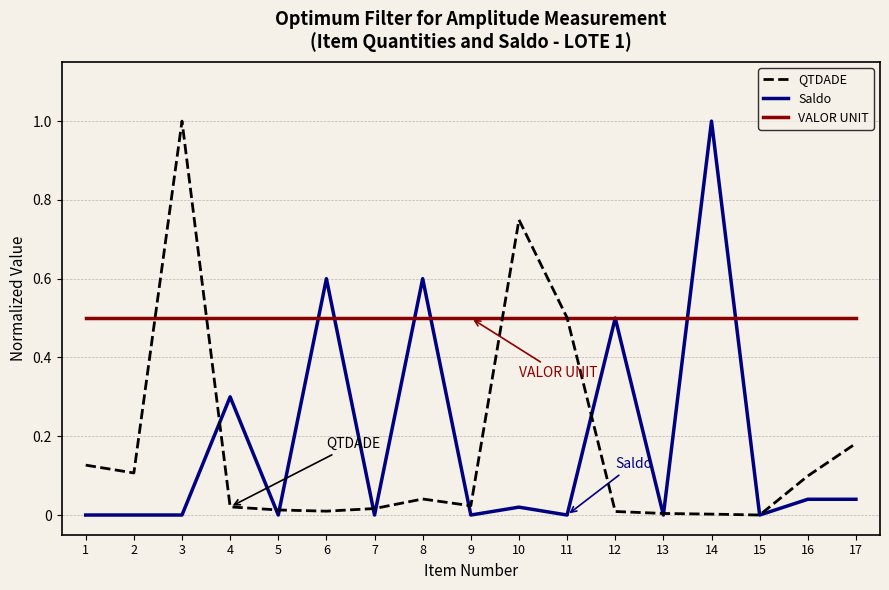

Does the chart display data point markers on the line(s)?

No